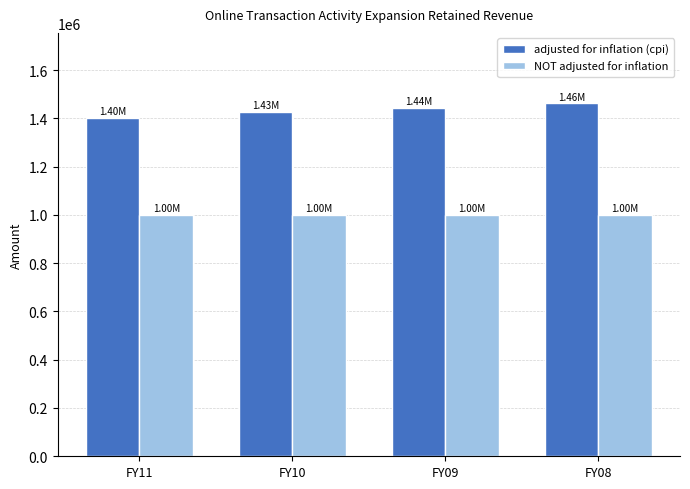

Which series has the widest spread of values?

adjusted for inflation (cpi)